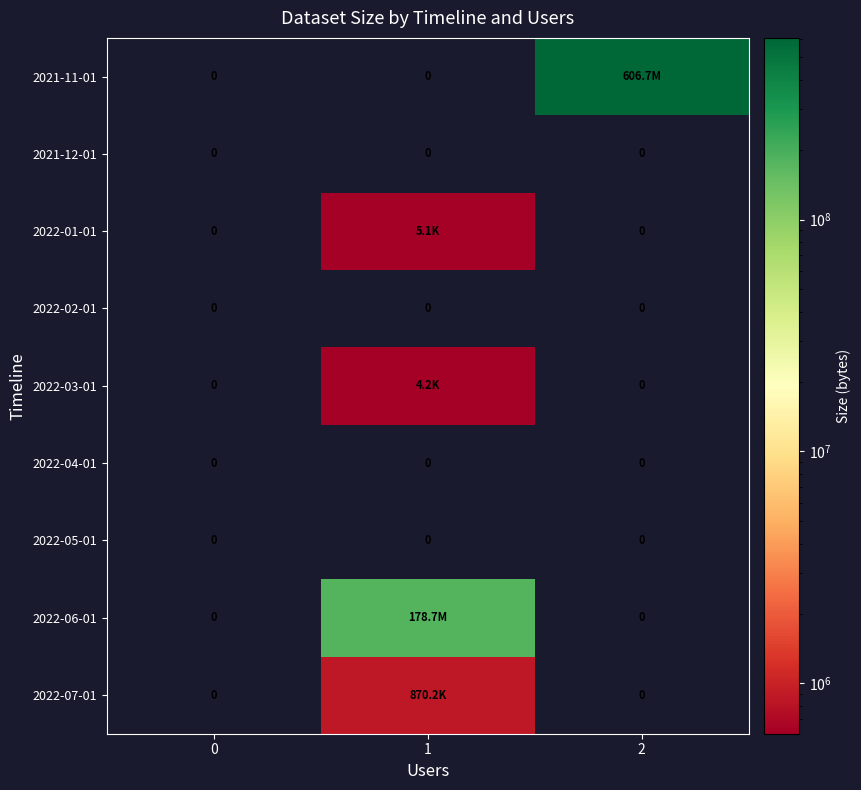

What is the greatest value displayed?

606748096